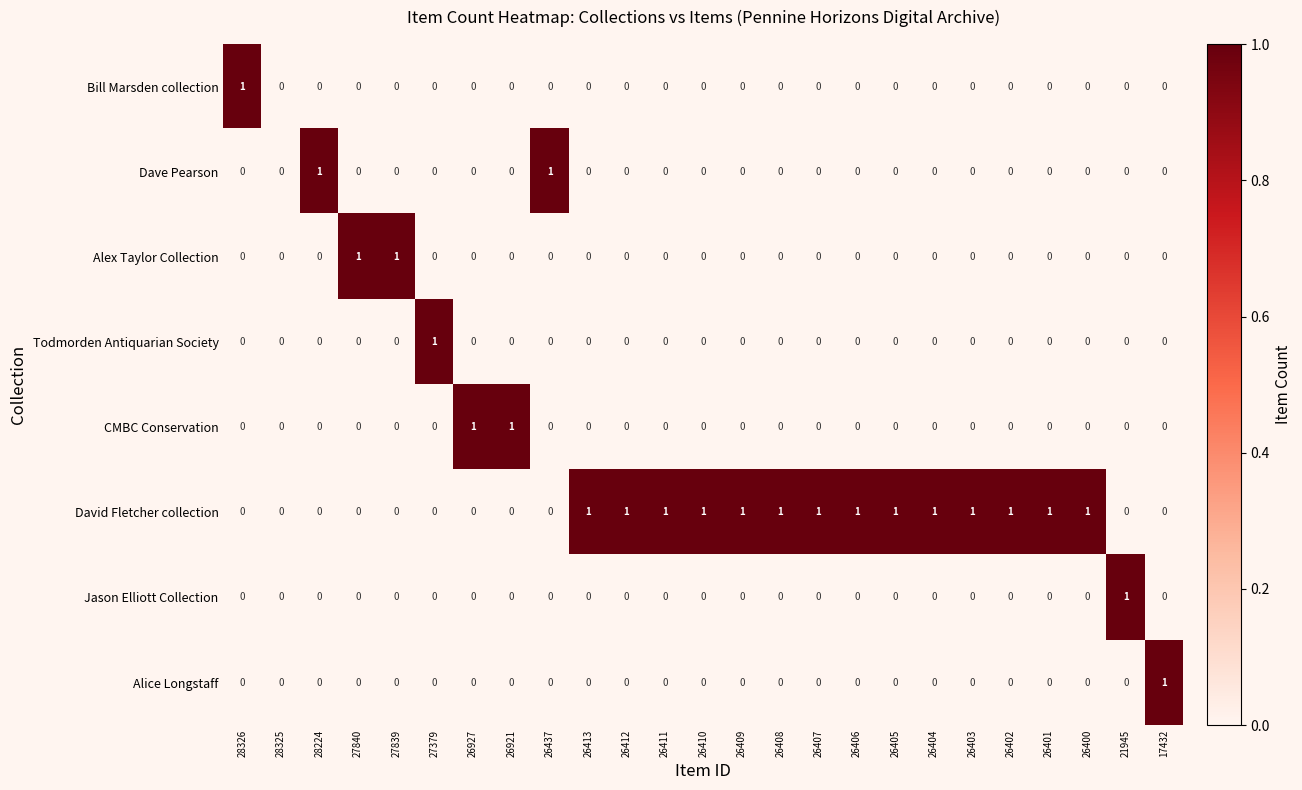

True or false: Alex Taylor Collection has a value of 0 at 26412.

True